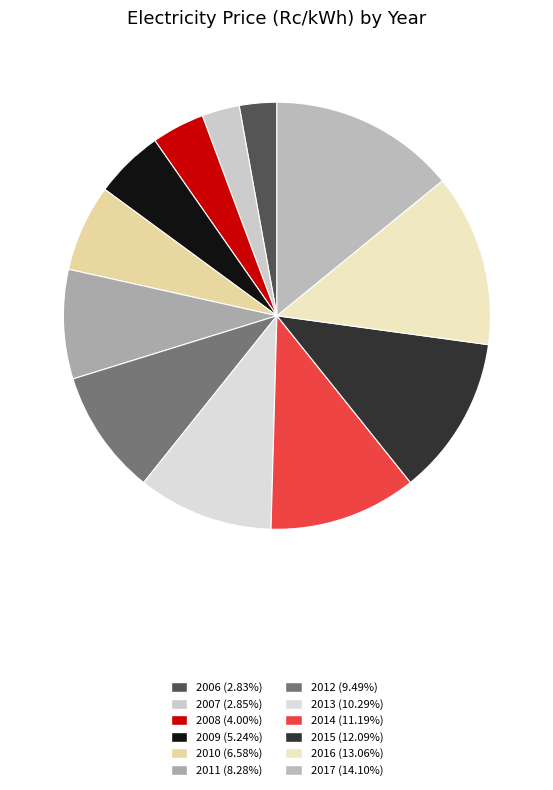

To the nearest percent, what is the average slice percentage?

8%